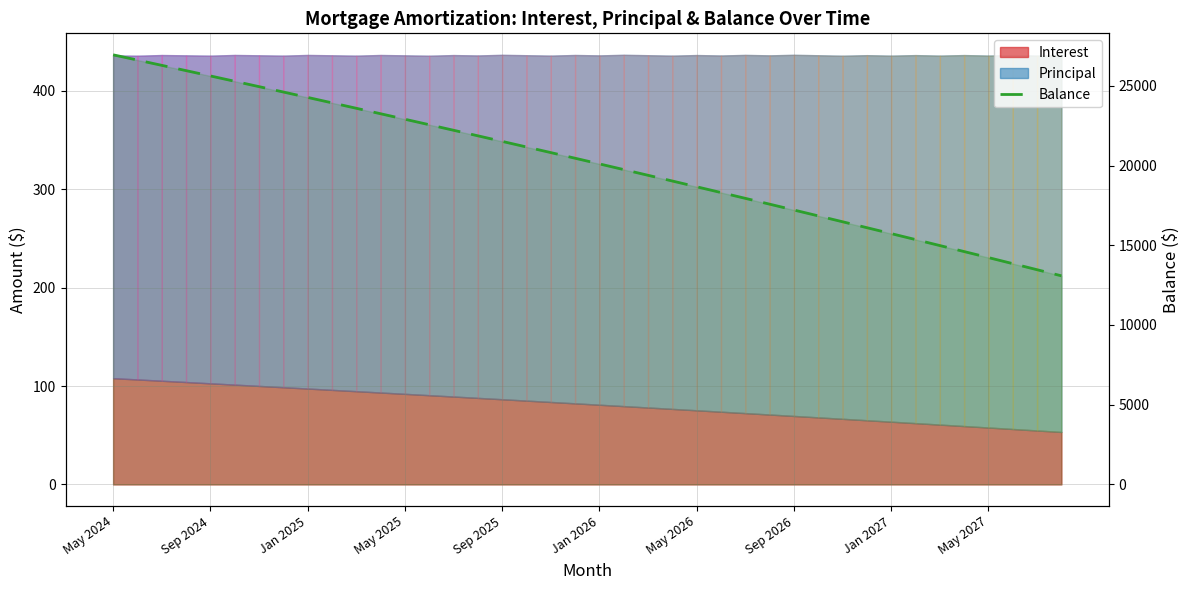

What is the greatest value displayed?

26947